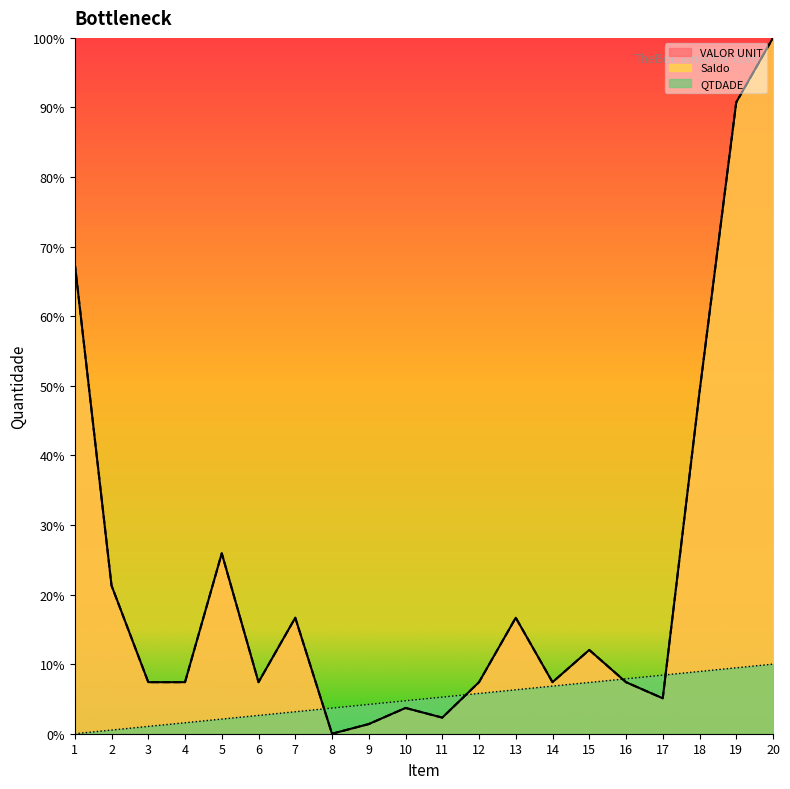

Where is the first local maximum for VALOR UNIT?

5